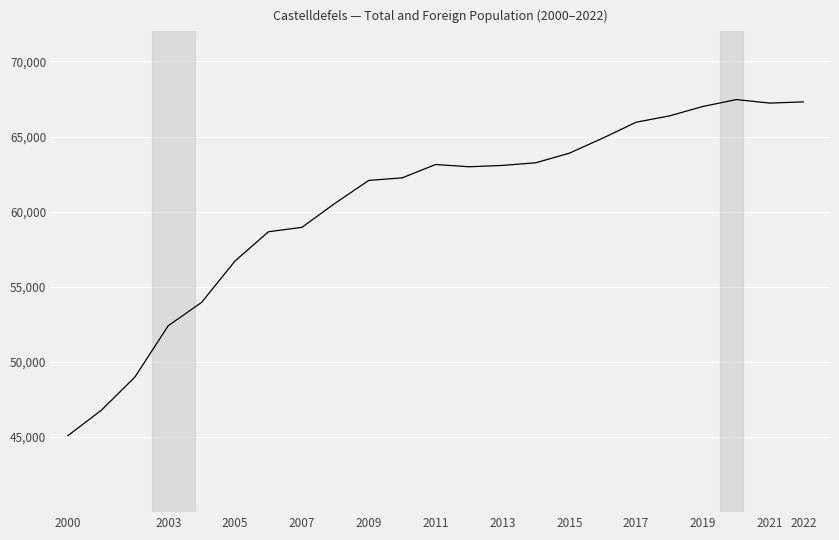

What is the minimum value shown in the chart?

45091